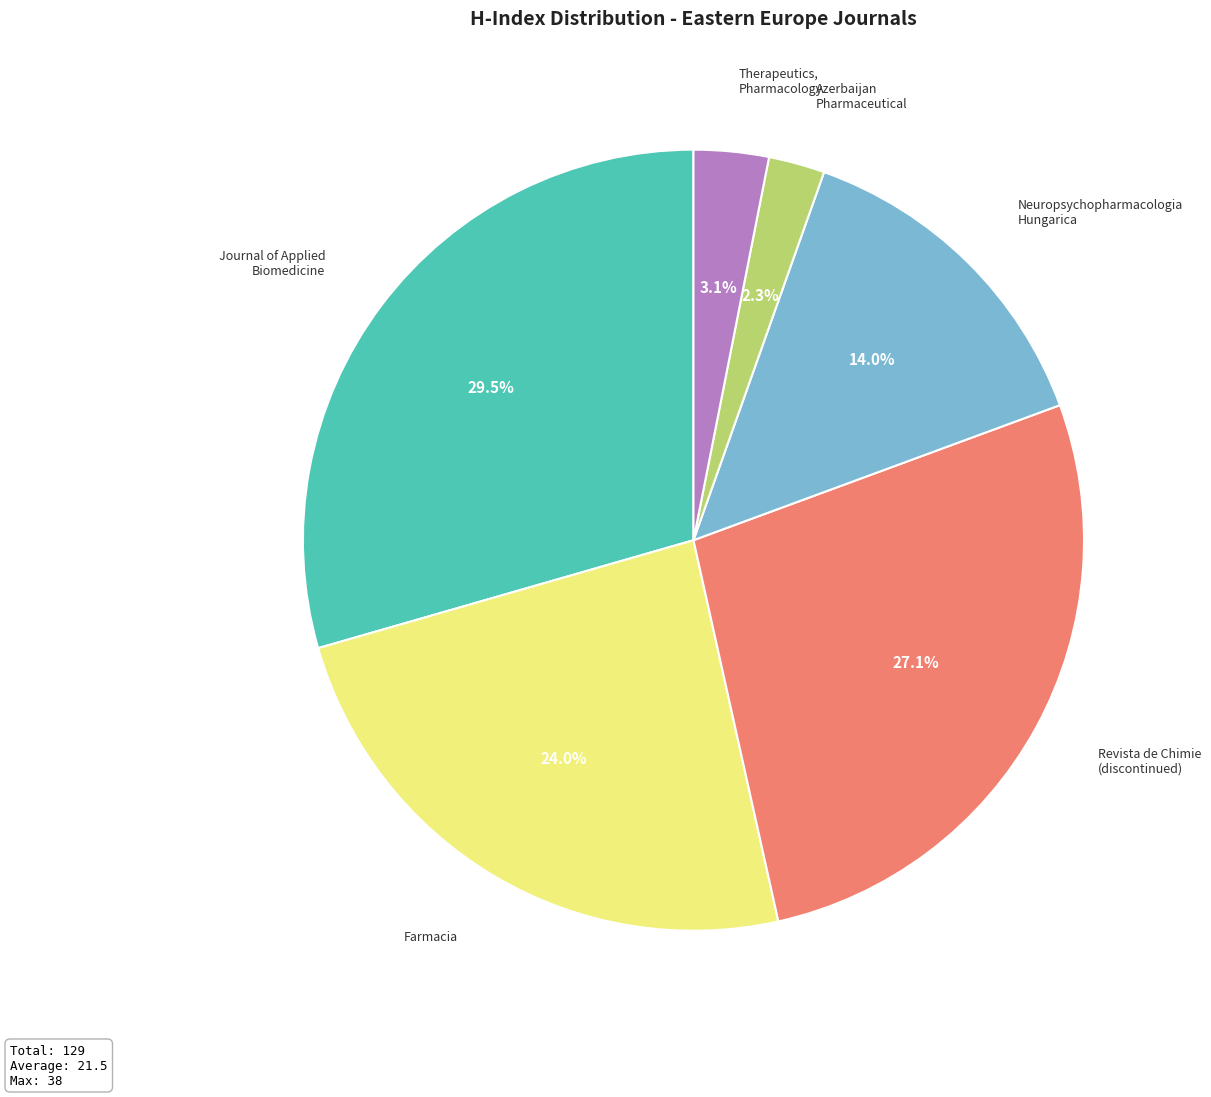

Is there any slice that represents more than half of the pie?

No